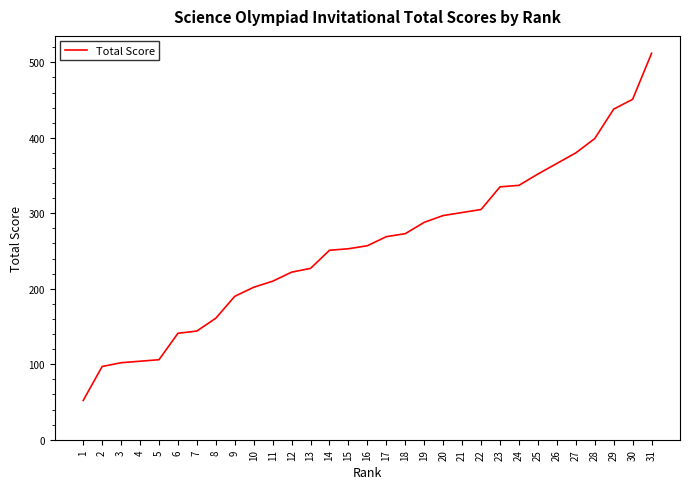

What is the difference between the maximum and minimum values?

460